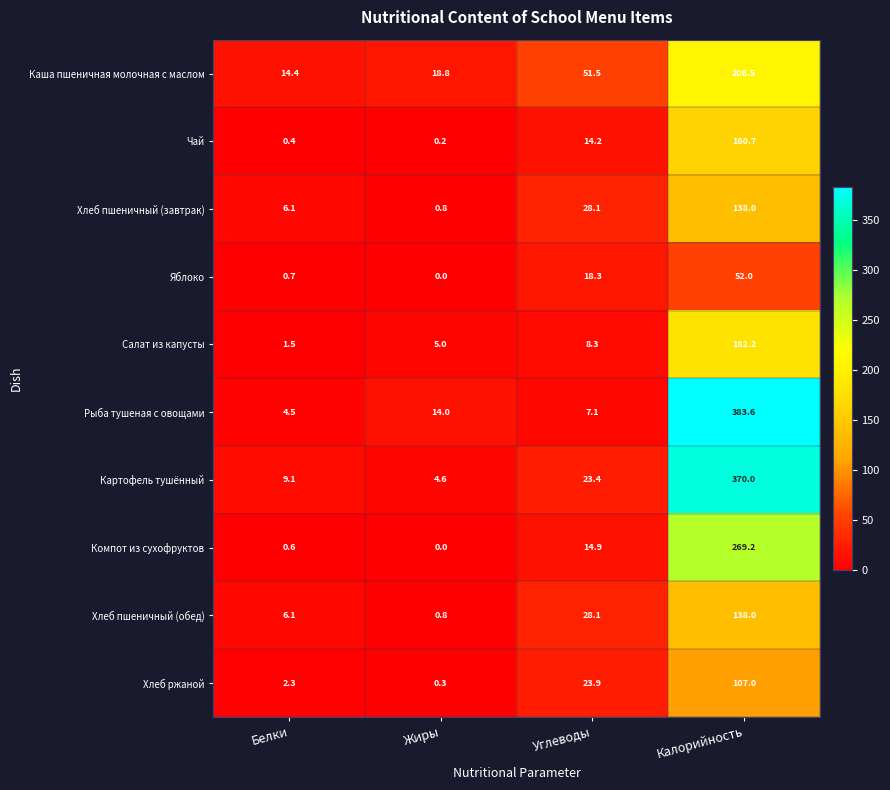

List the labels in order of Каша пшеничная молочная с маслом value, largest first.

Калорийность, Углеводы, Жиры, Белки